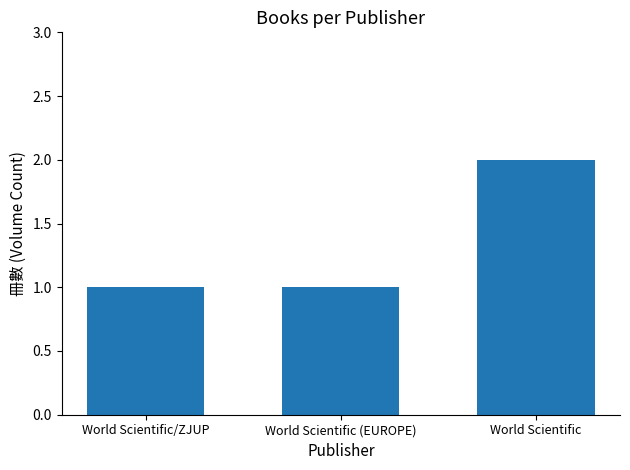

What is the difference between the values at World Scientific/ZJUP and World Scientific?

1